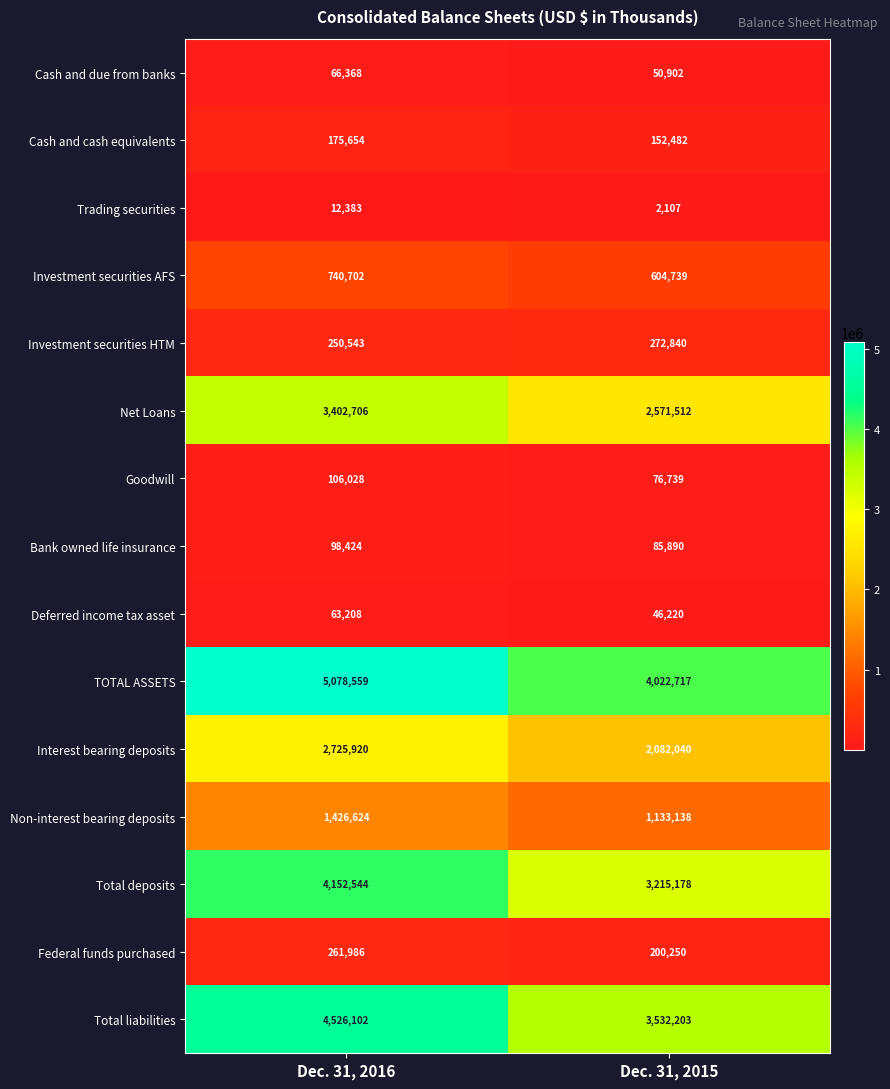

How many series are shown in this chart?

15